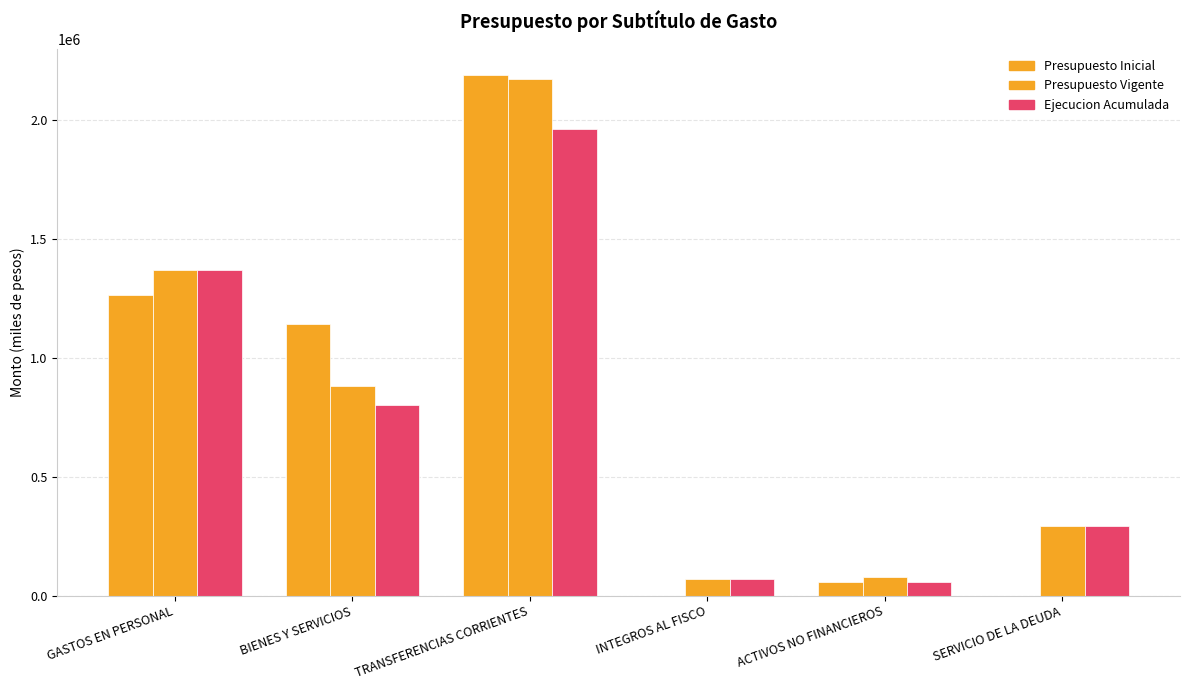

Reading left to right, list all the values displayed in this chart.

Presupuesto Inicial: 1264538	1141842	2190202	0	58171	0
Presupuesto Vigente: 1369991	883182	2171083	69815	76887	293413
Ejecucion Acumulada: 1369520	803097	1960515	69815	56907	293413